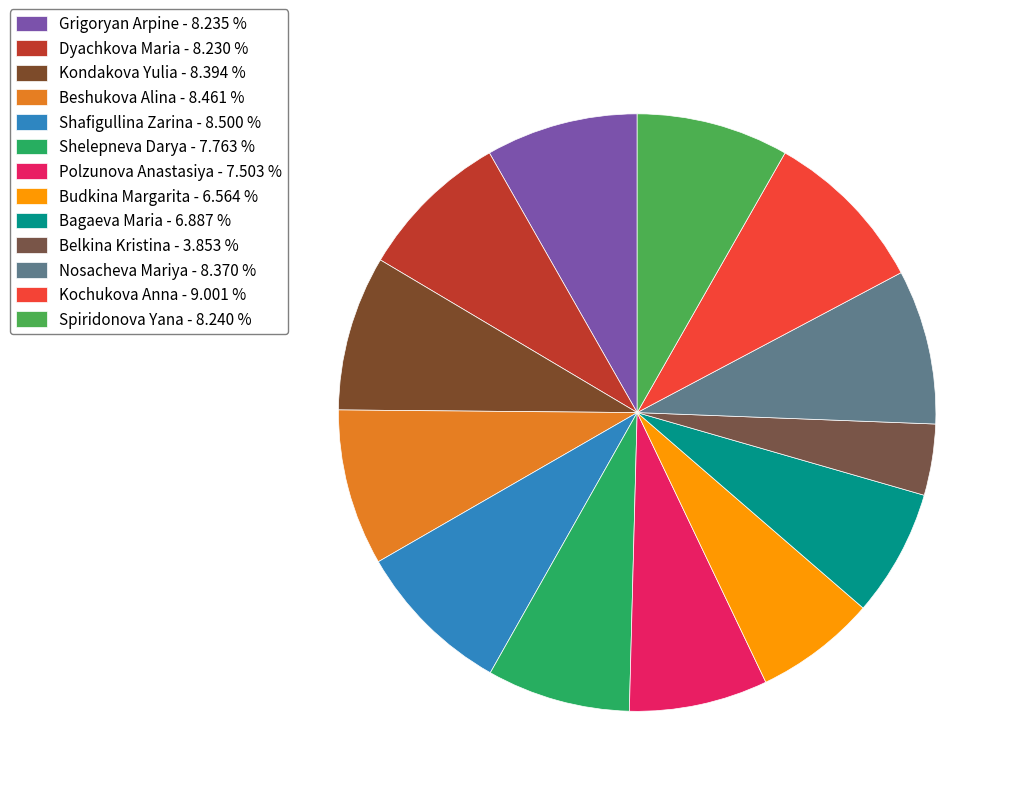

What is the largest slice in the pie chart?

Kochukova Anna